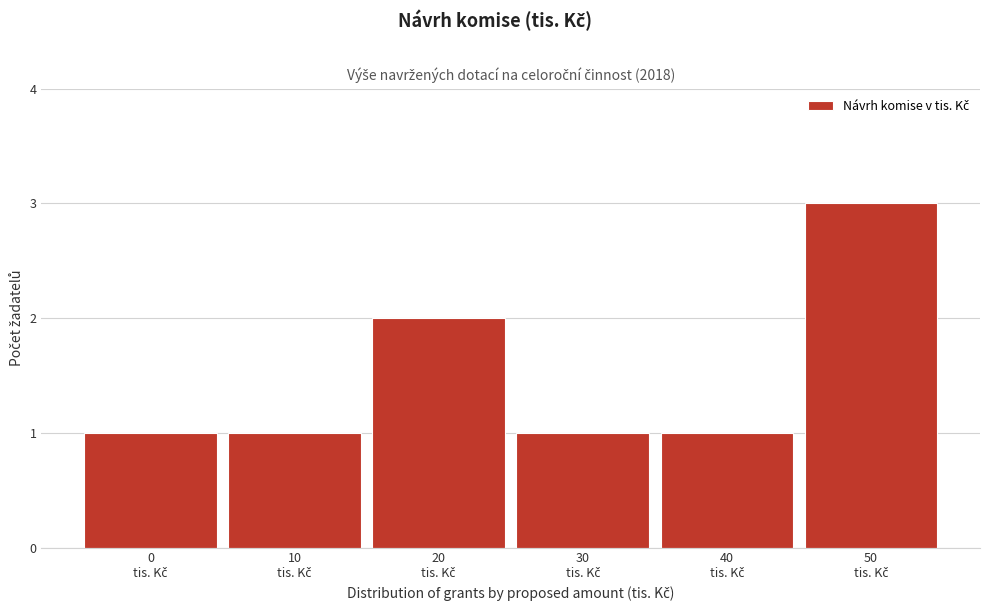

How tall is the bar that spans 35 to 45 on the x-axis? The values are not printed on the chart, so give them approximately, as read against the axis.

1